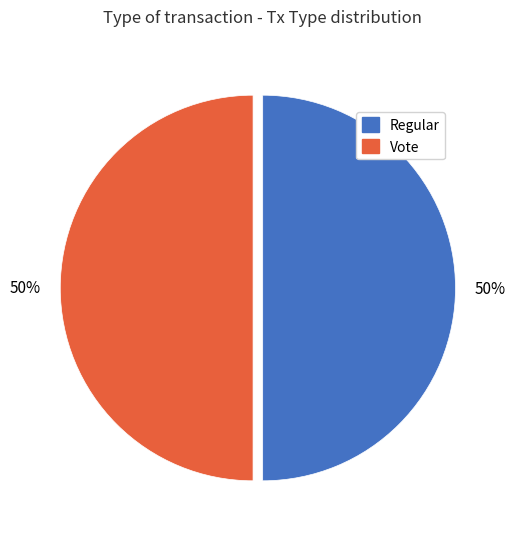

Approximately how many times larger is the value at Regular compared to Vote?

1.0